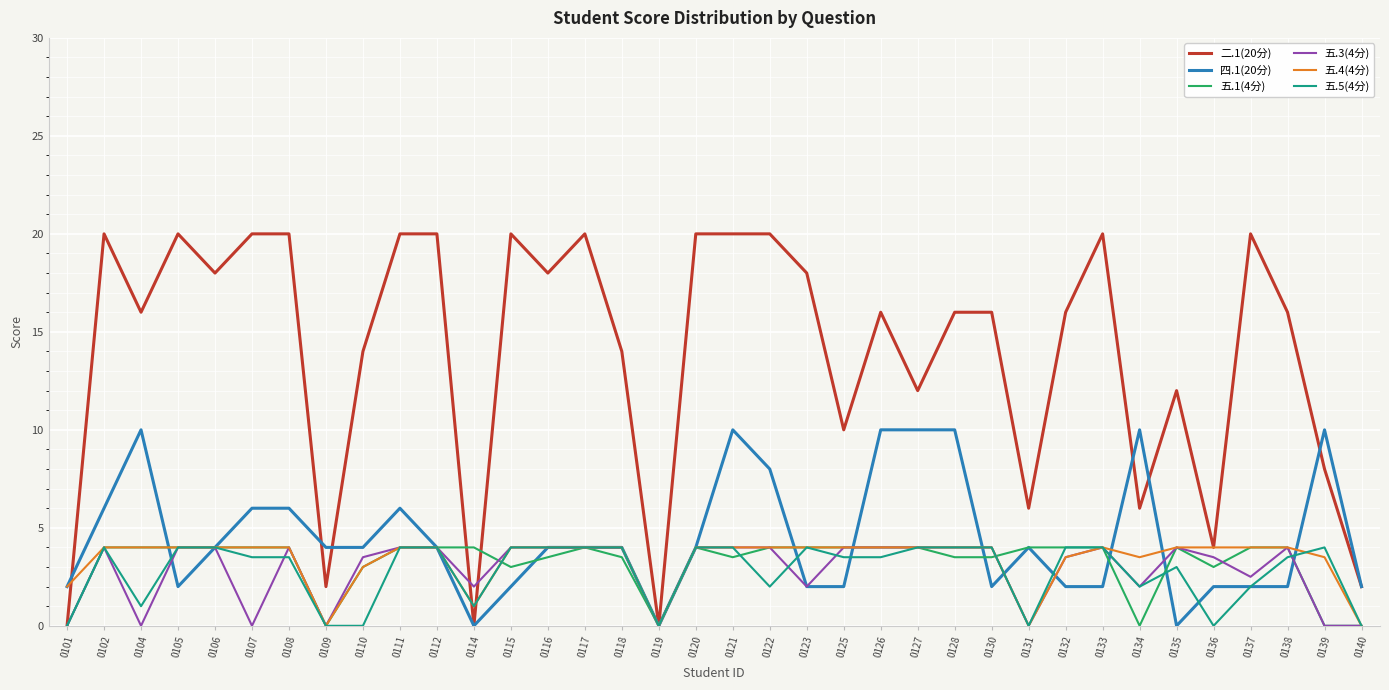

True or false: 五.3(4分) has a value of 1.3 at 0137.

False